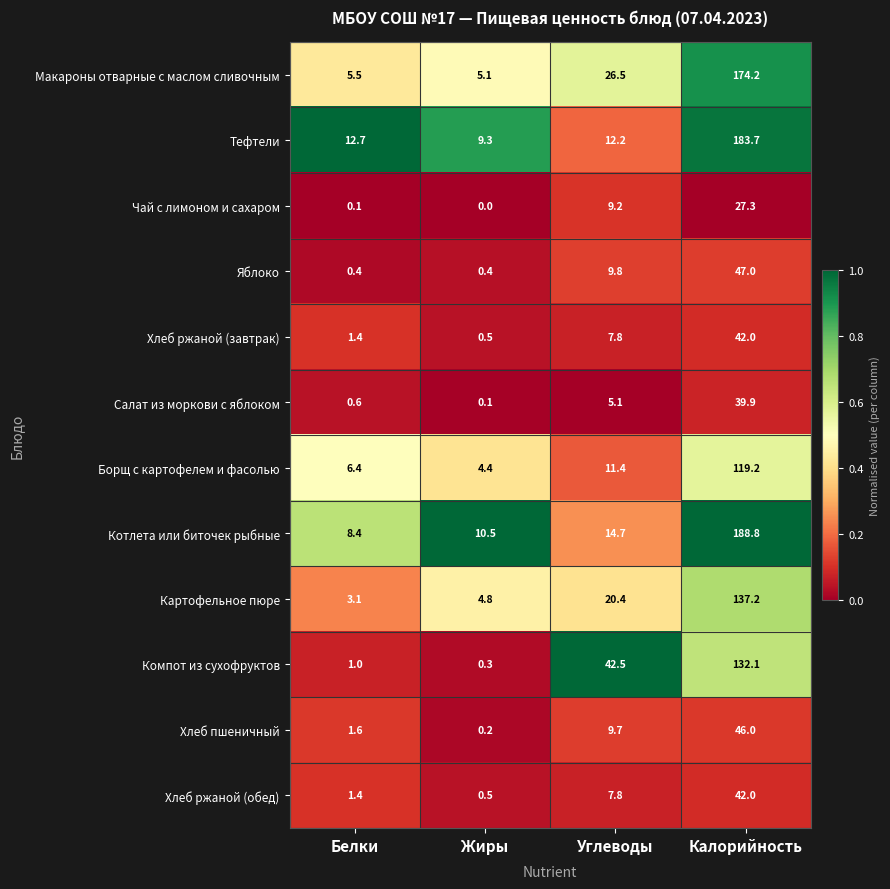

At which label is Компот из сухофруктов closest to 66?

Углеводы